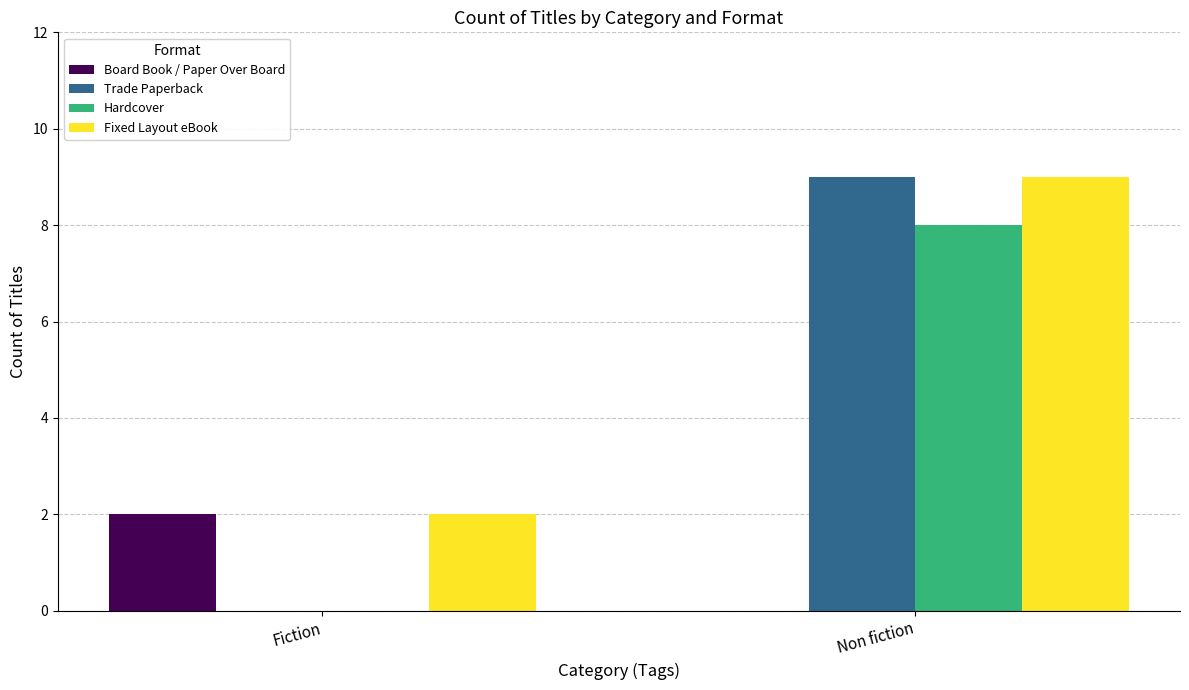

Is the value of Trade Paperback at Fiction greater than the value of Hardcover at Non fiction?

No